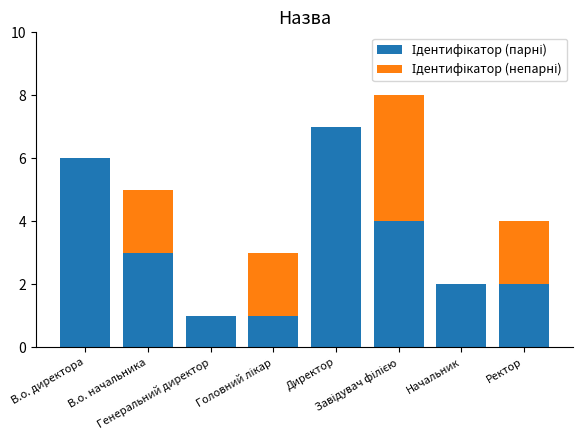

At how many categories does at least one series exceed 2?

4